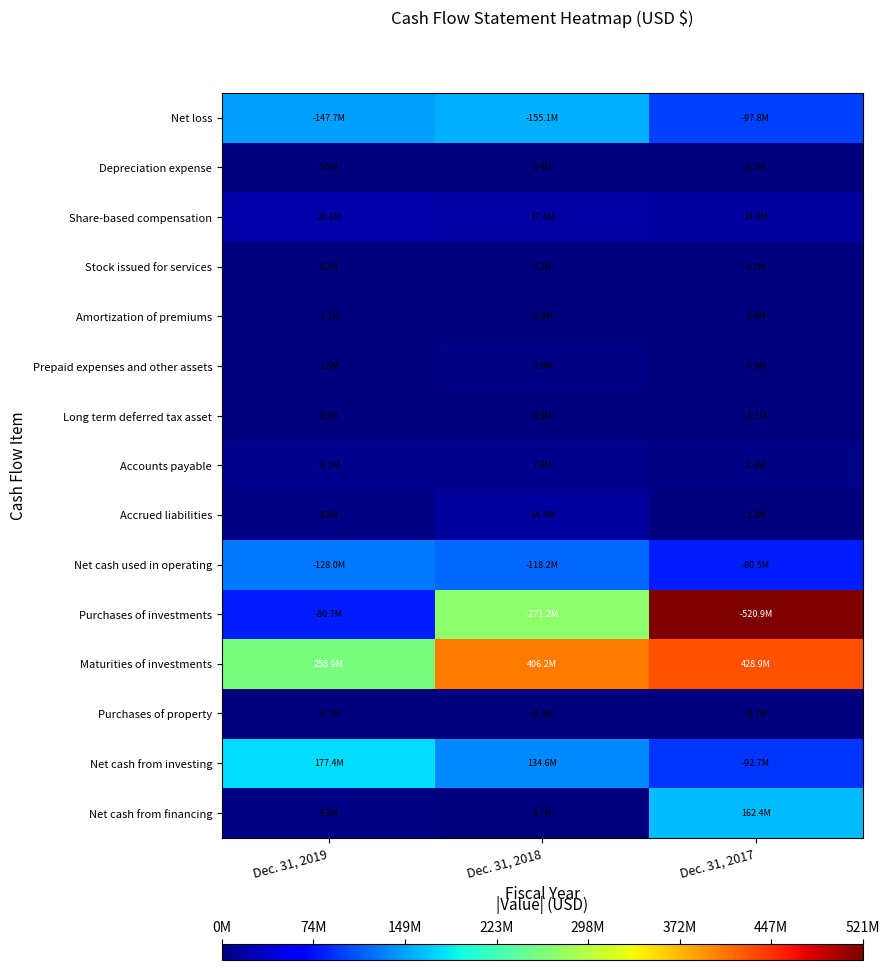

Reading left to right, transcribe all the data shown in this chart.

Net loss: Dec. 31, 2019=147722178	Dec. 31, 2018=155127411	Dec. 31, 2017=97773414
Depreciation expense: Dec. 31, 2019=477121	Dec. 31, 2018=368673	Dec. 31, 2017=213872
Share-based compensation: Dec. 31, 2019=20788688	Dec. 31, 2018=17396146	Dec. 31, 2017=14641520
Stock issued for services: Dec. 31, 2019=194205	Dec. 31, 2018=192530	Dec. 31, 2017=190885
Amortization of premiums: Dec. 31, 2019=1131597	Dec. 31, 2018=943239	Dec. 31, 2017=429839
Prepaid expenses and other assets: Dec. 31, 2019=1465384	Dec. 31, 2018=3026908	Dec. 31, 2017=879200
Long term deferred tax asset: Dec. 31, 2019=264609	Dec. 31, 2018=529217	Dec. 31, 2017=1058435
Accounts payable: Dec. 31, 2019=6536036	Dec. 31, 2018=7787521	Dec. 31, 2017=2418892
Accrued liabilities: Dec. 31, 2019=3327095	Dec. 31, 2018=14386774	Dec. 31, 2017=1211103
Net cash used in operating: Dec. 31, 2019=127983241	Dec. 31, 2018=118169113	Dec. 31, 2017=80491812
Purchases of investments: Dec. 31, 2019=80720301	Dec. 31, 2018=271156707	Dec. 31, 2017=520926824
Maturities of investments: Dec. 31, 2019=258857683	Dec. 31, 2018=406189288	Dec. 31, 2017=428932538
Purchases of property: Dec. 31, 2019=700395	Dec. 31, 2018=391268	Dec. 31, 2017=723429
Net cash from investing: Dec. 31, 2019=177436987	Dec. 31, 2018=134641313	Dec. 31, 2017=92717715
Net cash from financing: Dec. 31, 2019=3235601	Dec. 31, 2018=685188	Dec. 31, 2017=162357416